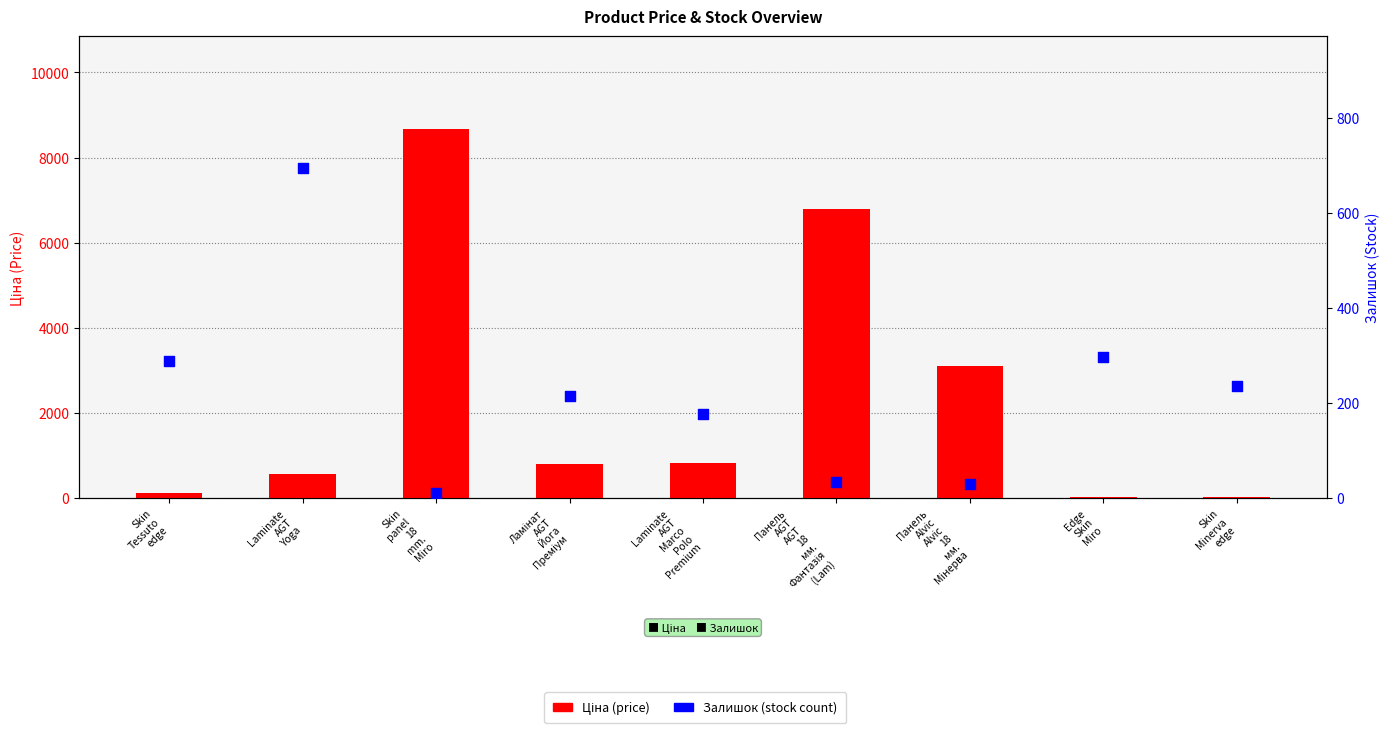

What are all the series names shown in the legend?

Ціна, Залишок